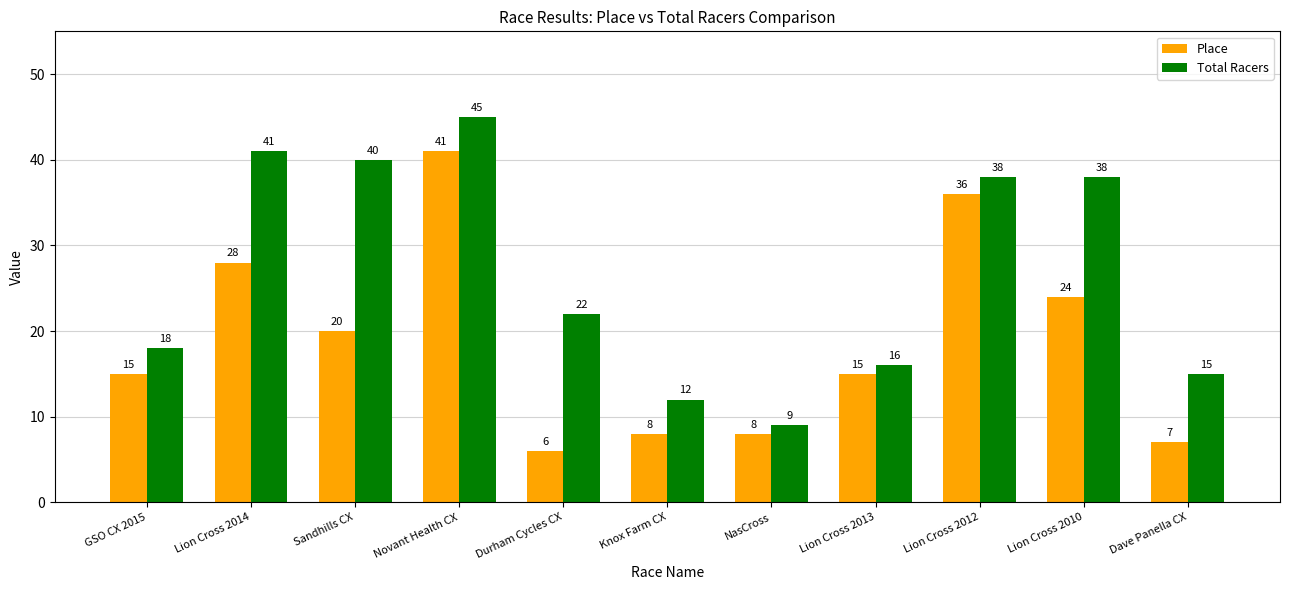

How many distinct data groups are displayed?

2